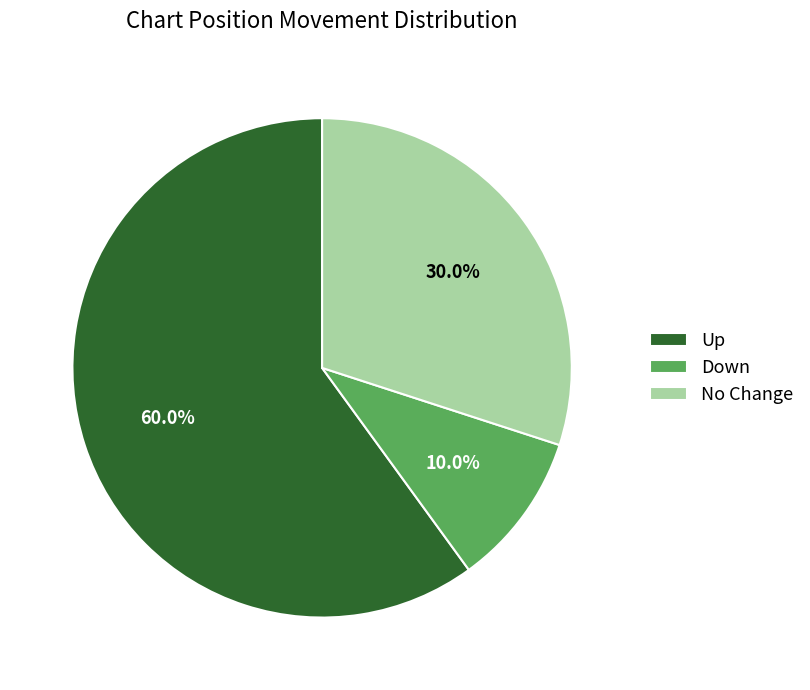

Between Down and No Change, which is larger?

No Change